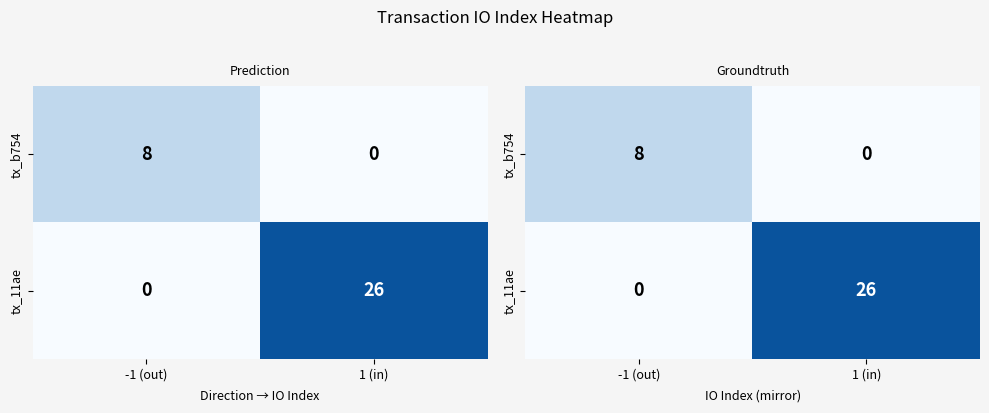

Which category has the lowest value in the tx_b754 series?

1 (in)